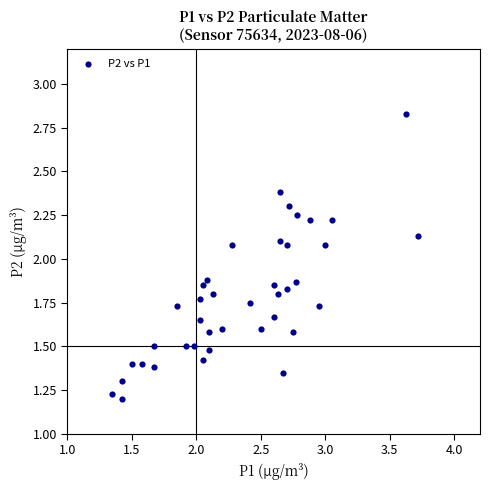

What is the range of X values (max minus min)?

2.4